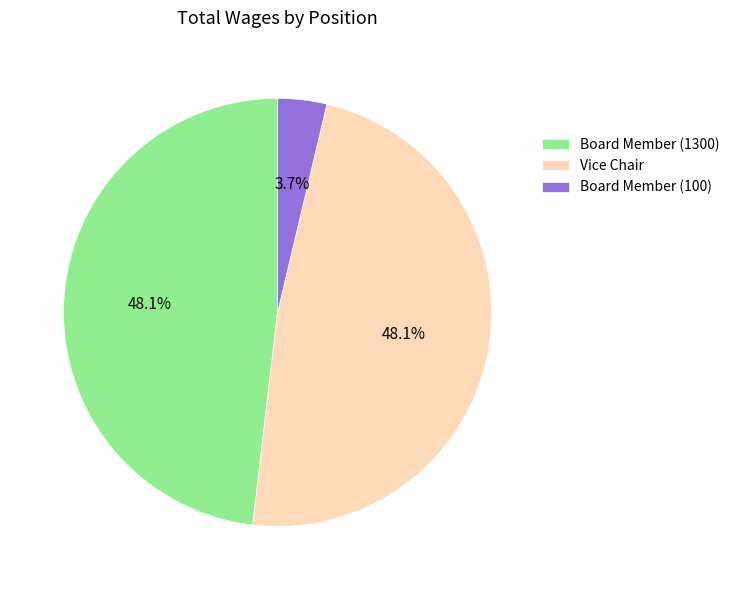

Count the number of slices in the pie.

3